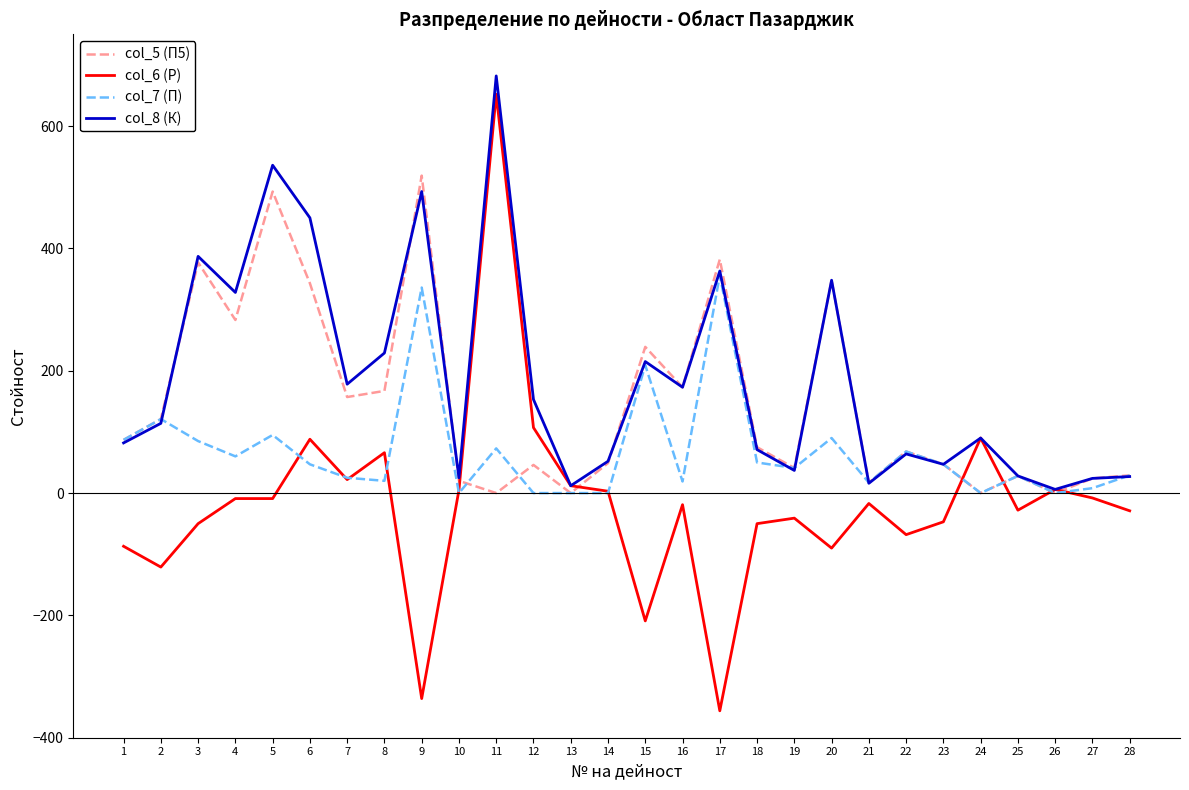

Is it true that col_5 (П5) equals 519 at 9?

True